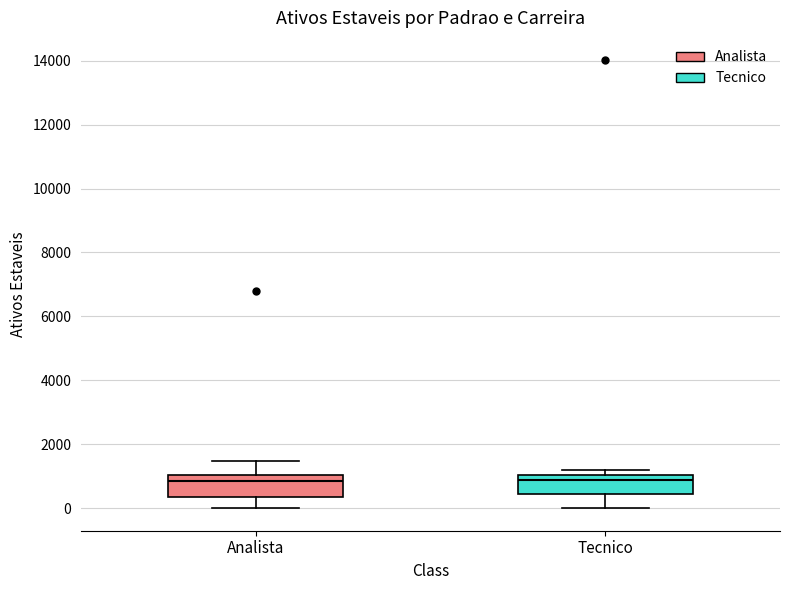

Reading left to right, read every box against the y-axis: the position of its median line, the range the box covers, and the ends of its whiskers. The values are not printed on the chart, so give them approximately, as read against the axis.

Analista: median 800, box 400 to 1000, whiskers 0 to 1400
Tecnico: median 800, box 400 to 1000, whiskers 0 to 1200